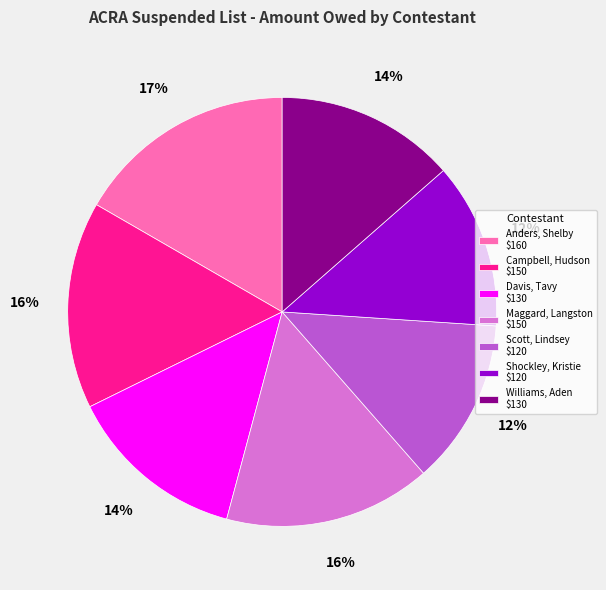

Combined, do Anders, Shelby and Campbell, Hudson account for over 50%?

No